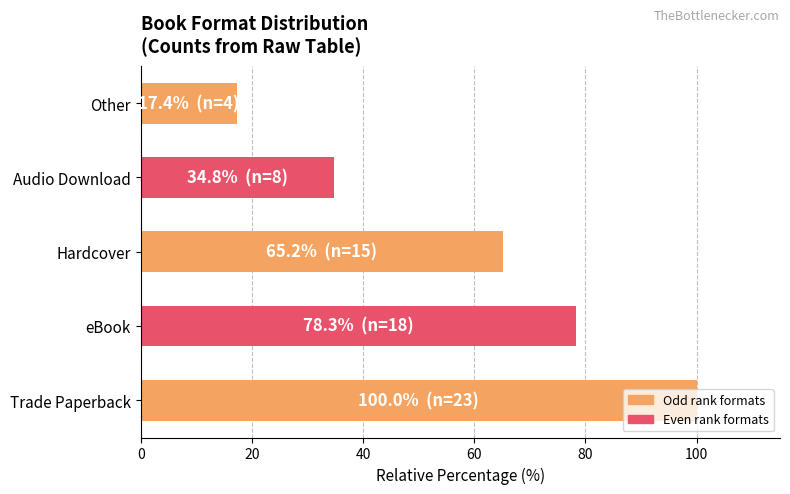

Is it true that the value at Other is 17.4?

True